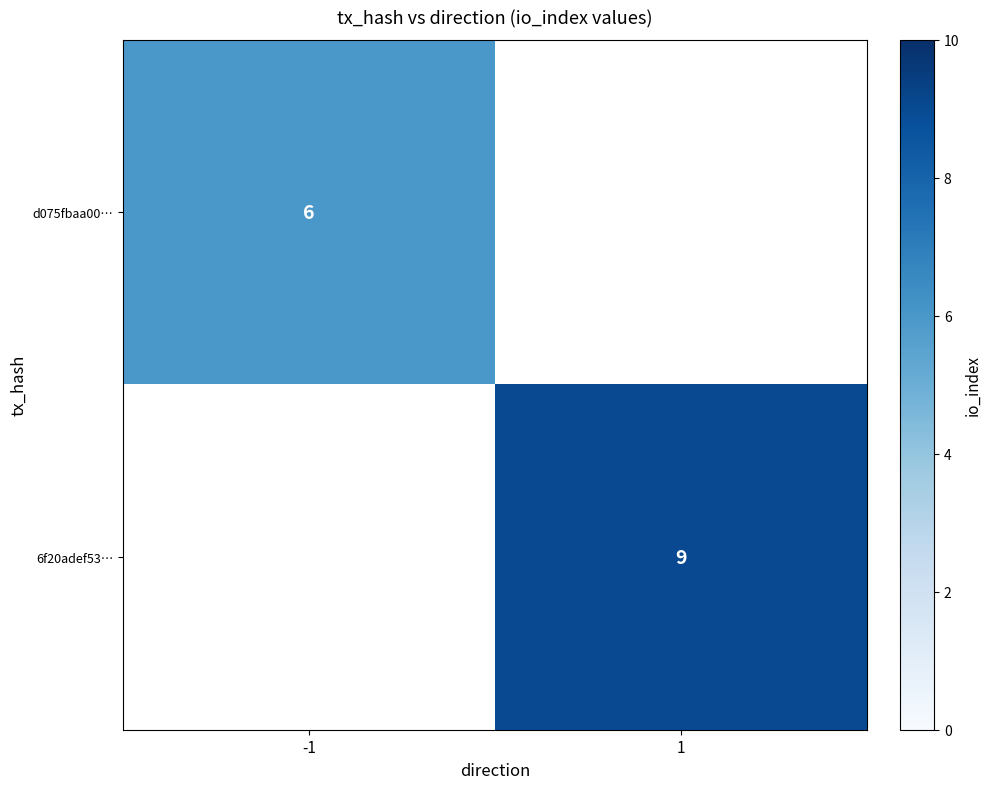

Is it true that 6f20adef53… equals 5 at 1?

False